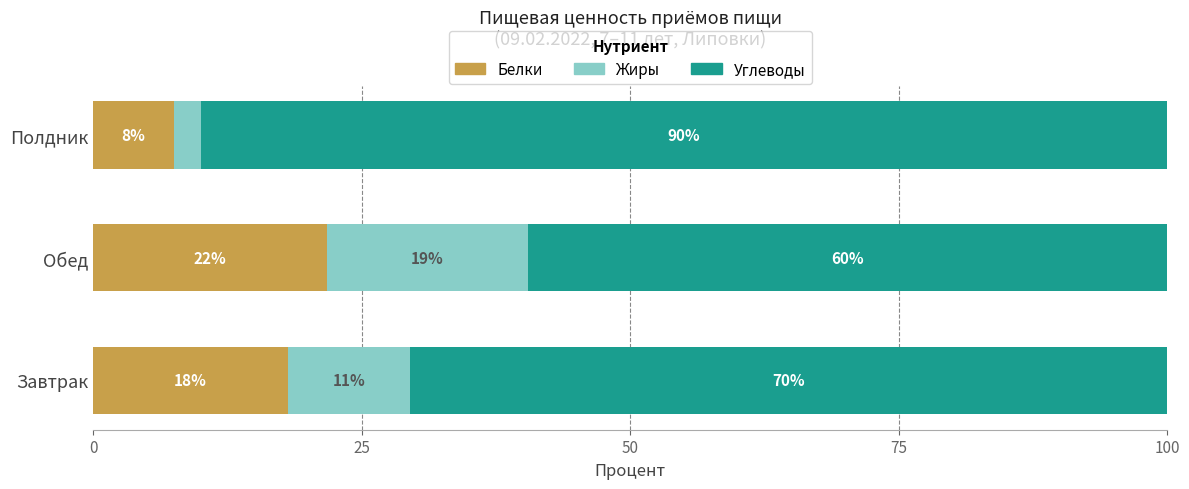

What are all the series names shown in the legend?

Белки, Жиры, Углеводы